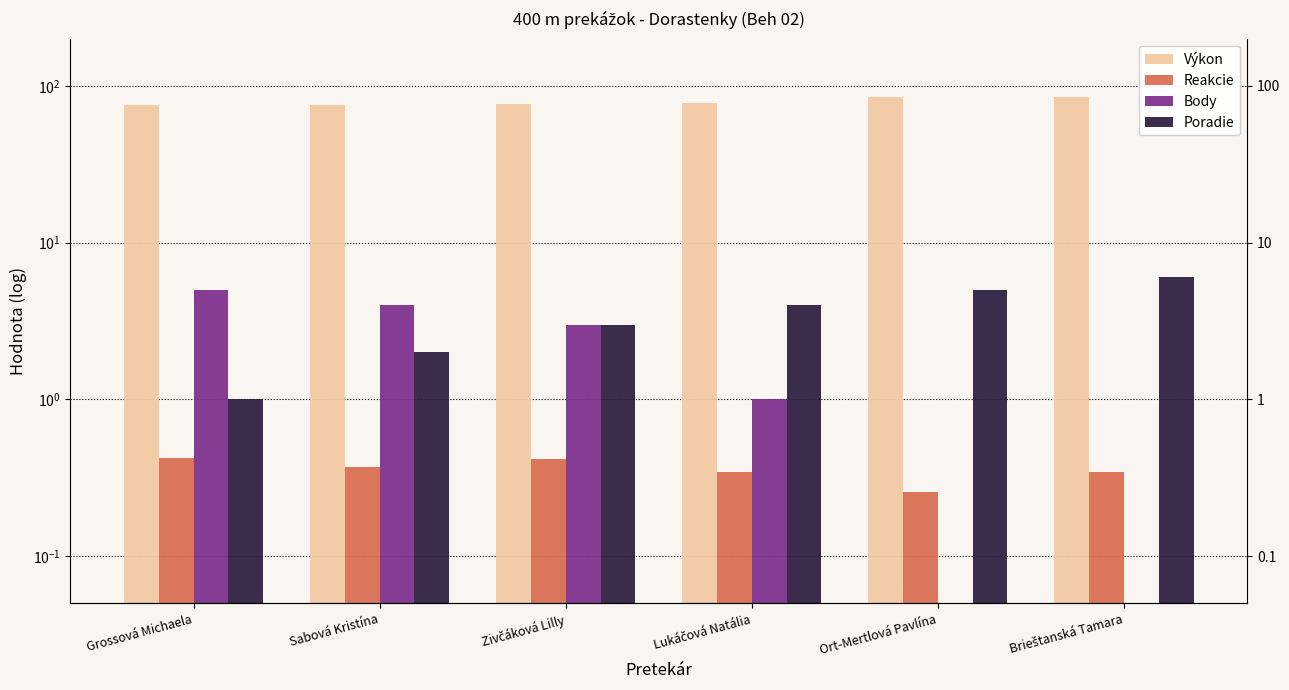

What are all the series names shown in the legend?

Výkon, Reakcie, Body, Poradie